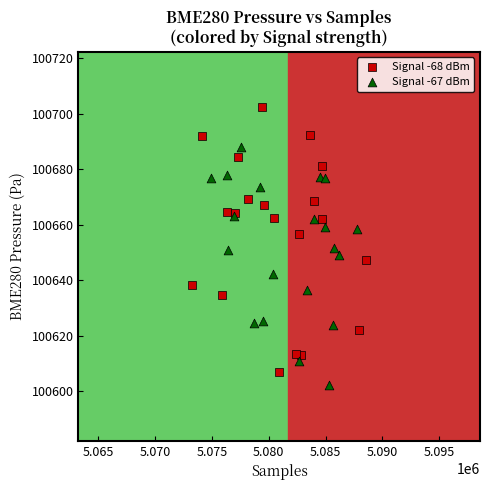

Which series contains the highest Y value?

Signal -68 dBm